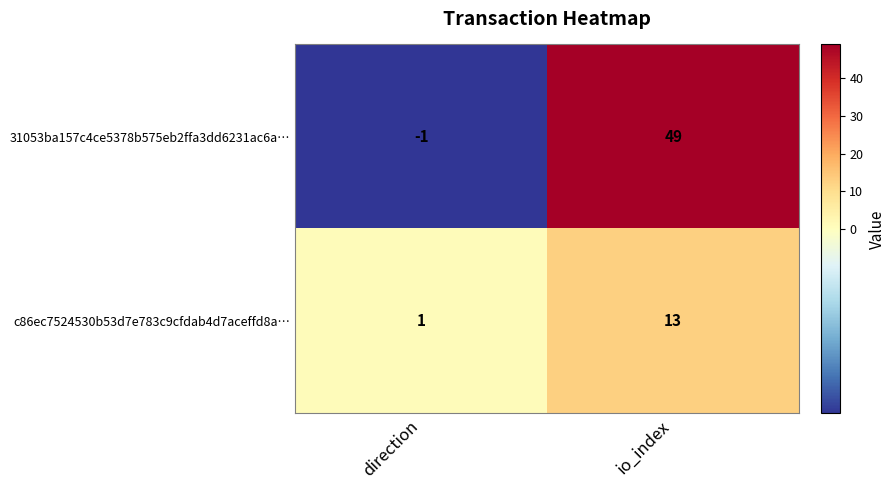

Reading left to right, extract all data points from this chart.

31053ba157c4ce5378b575eb2ffa3dd6231ac6a…: -1	49
c86ec7524530b53d7e783c9cfdab4d7aceffd8a…: 1	13